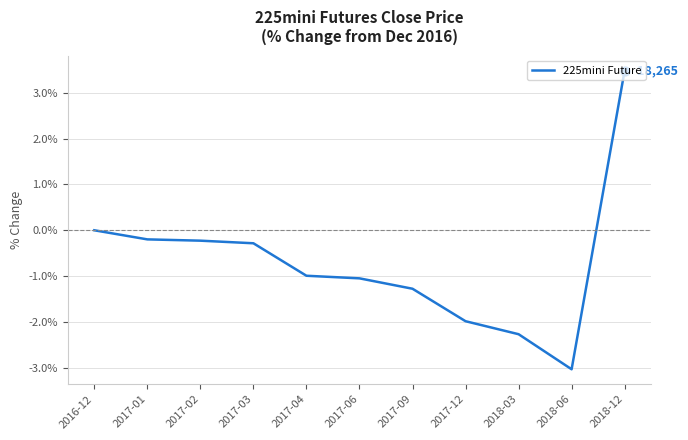

Which has a higher value, 2018-03 or 2017-01?

2017-01